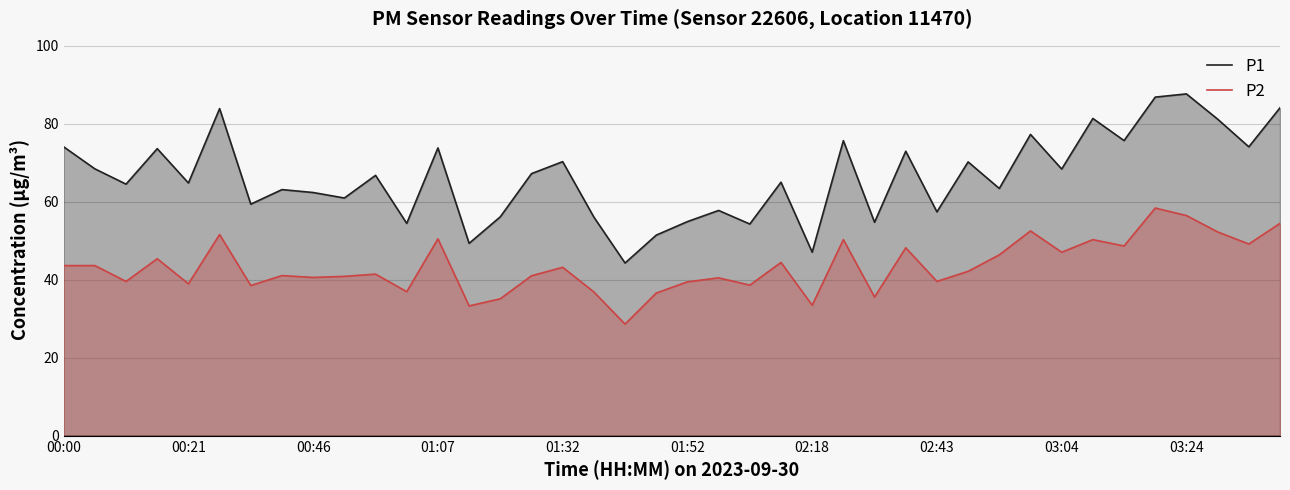

At which label does P2 reach its minimum?

18